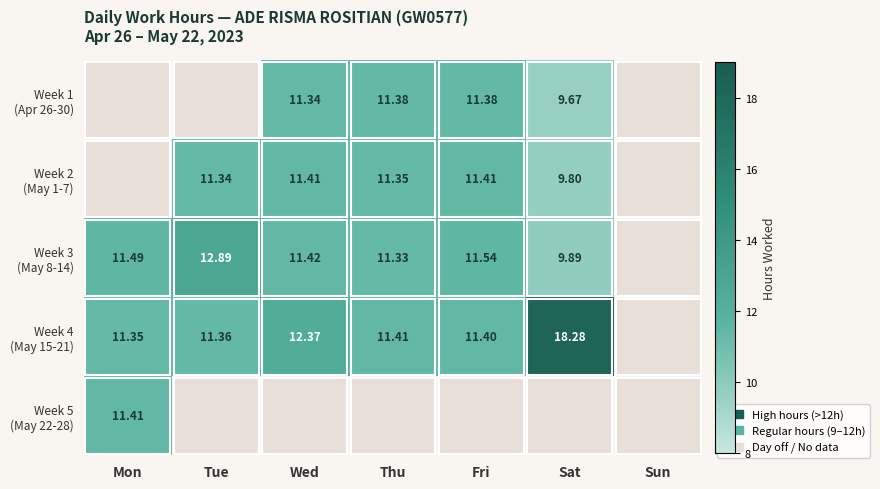

Which category has the highest value in the Week 4 (May 15-21) series?

Sat